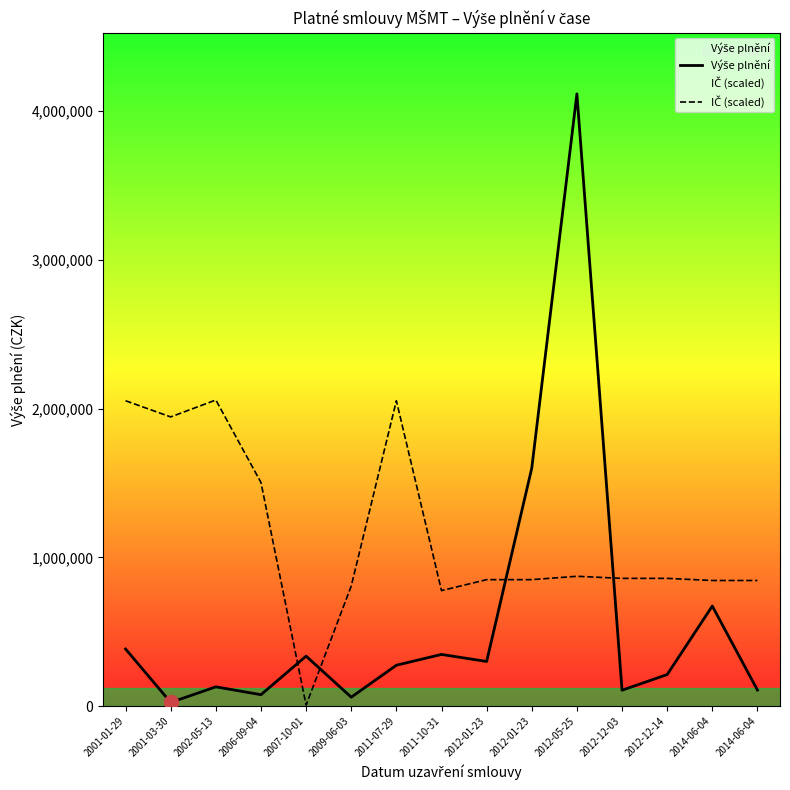

What is the difference between the maximum and minimum values in the IČ (scaled) series?

2050852.2